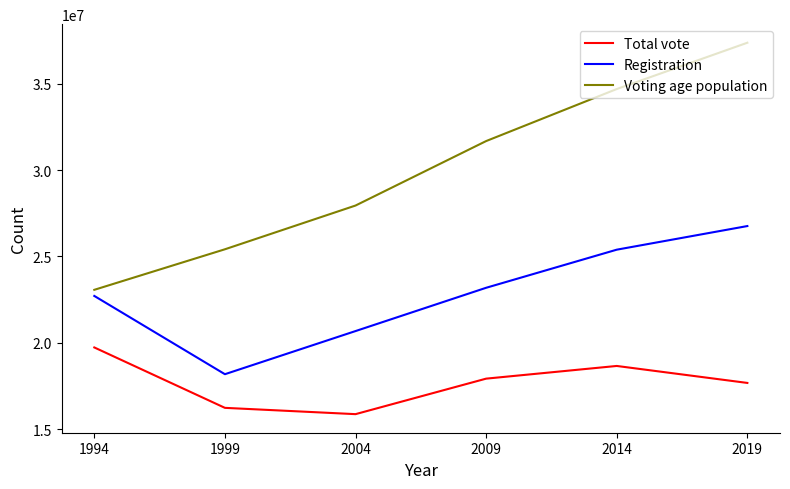

What is the difference between the highest and lowest values at 2019?

19701176